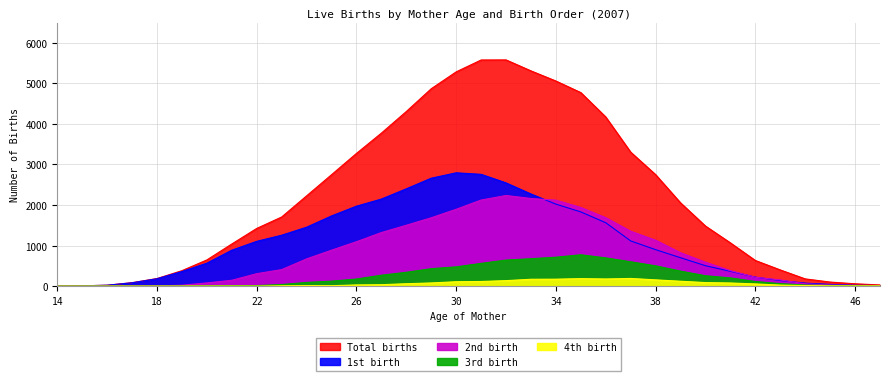

How many lines are shown in the chart?

5